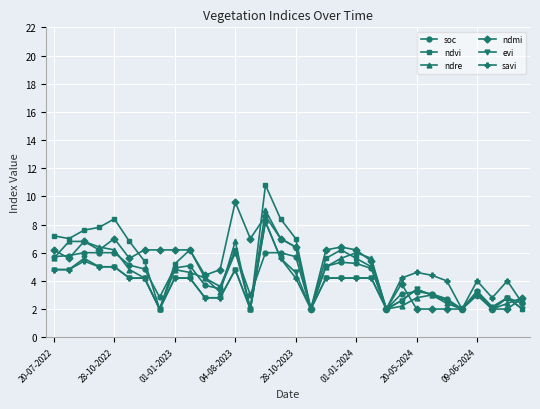

True or false: soc and savi intersect in this chart.

True